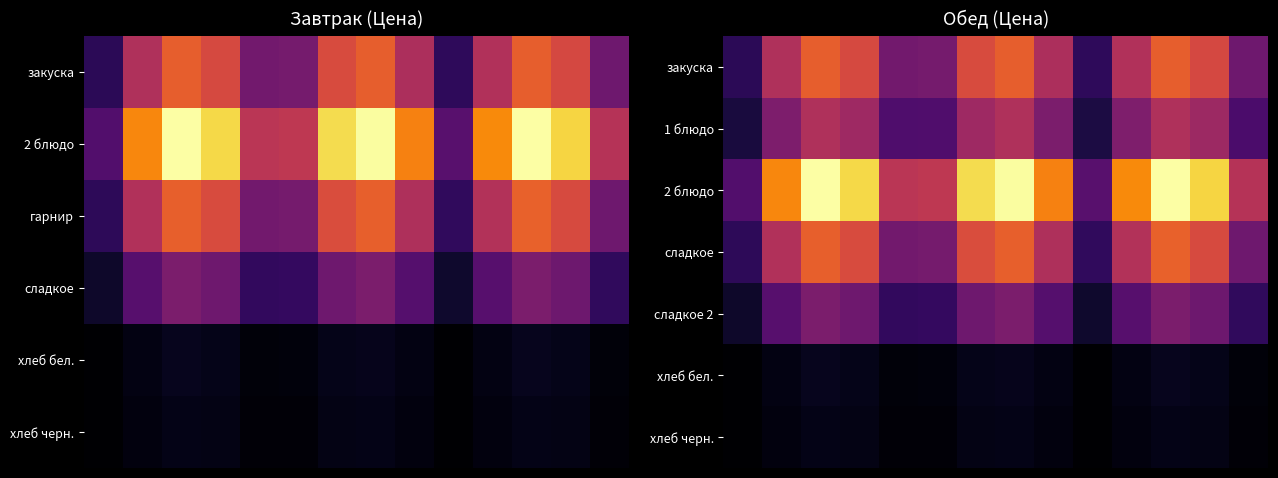

How many distinct data groups are displayed?

7